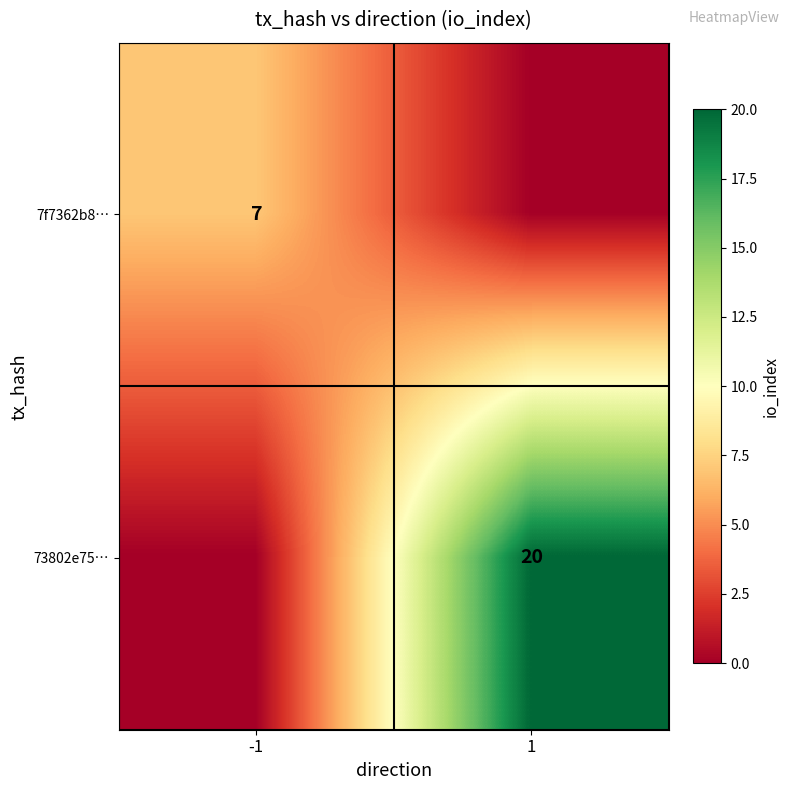

Which series has the largest range (max minus min)?

73802e75…